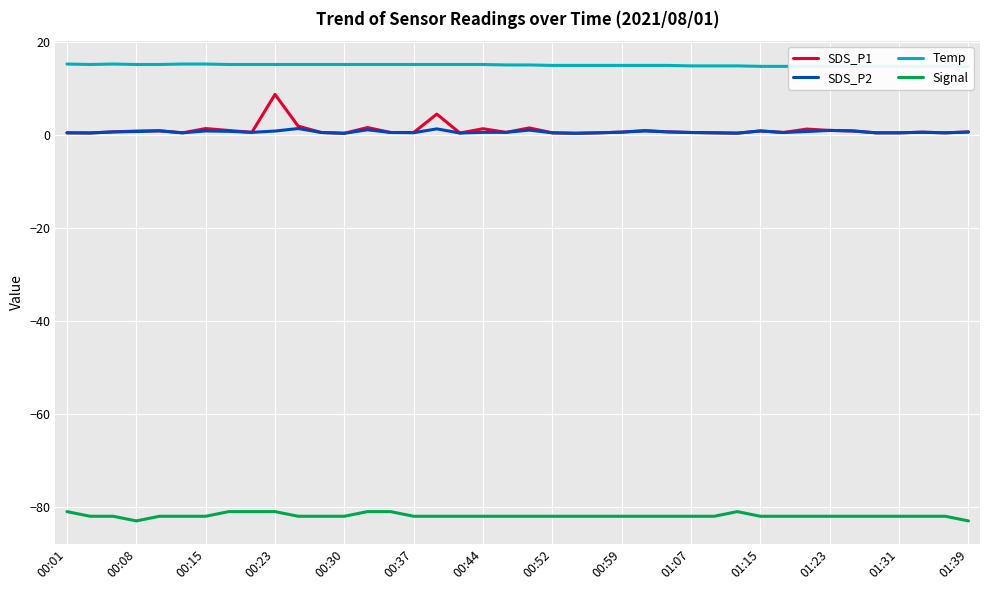

Which series has the widest spread of values?

SDS_P1